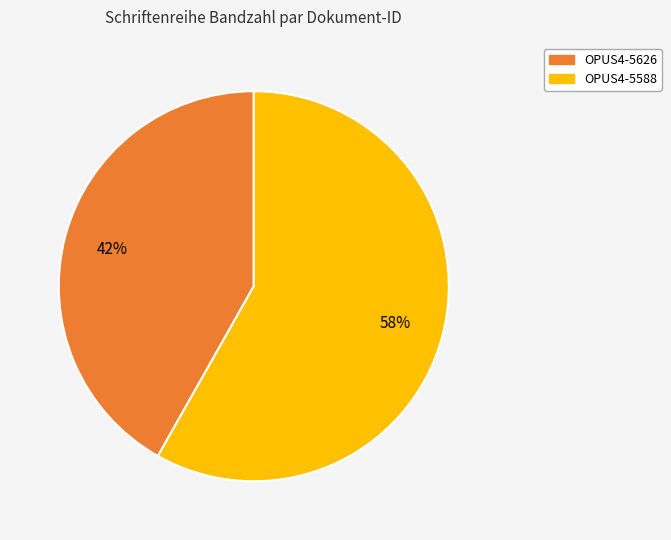

Rank the categories by value from highest to lowest.

OPUS4-5588, OPUS4-5626